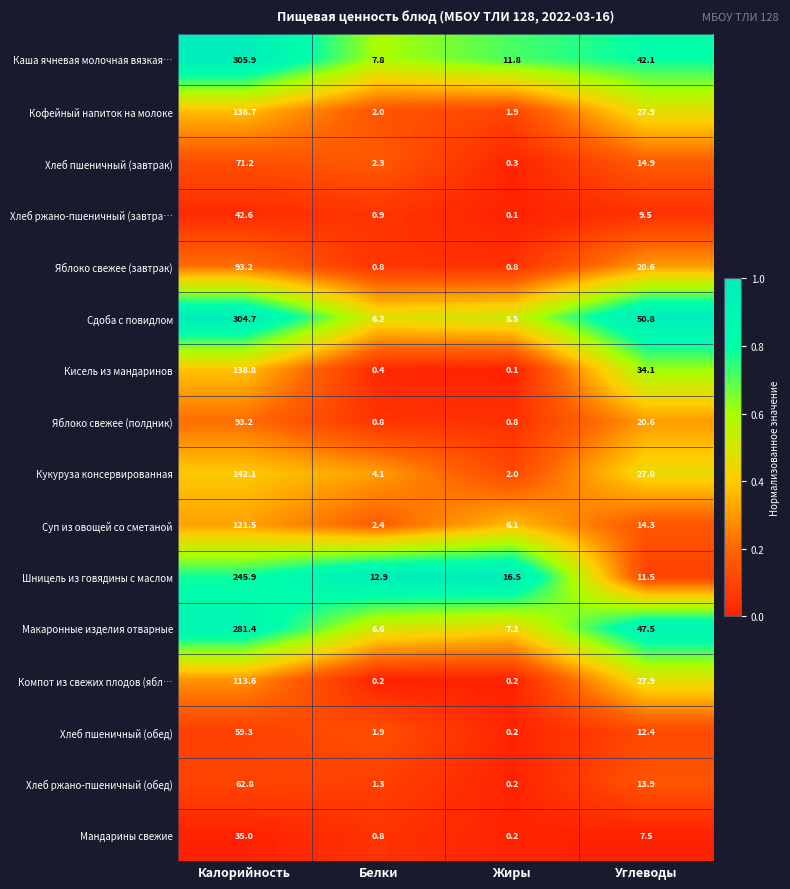

At which category does the chart reach its peak across all series?

Калорийность